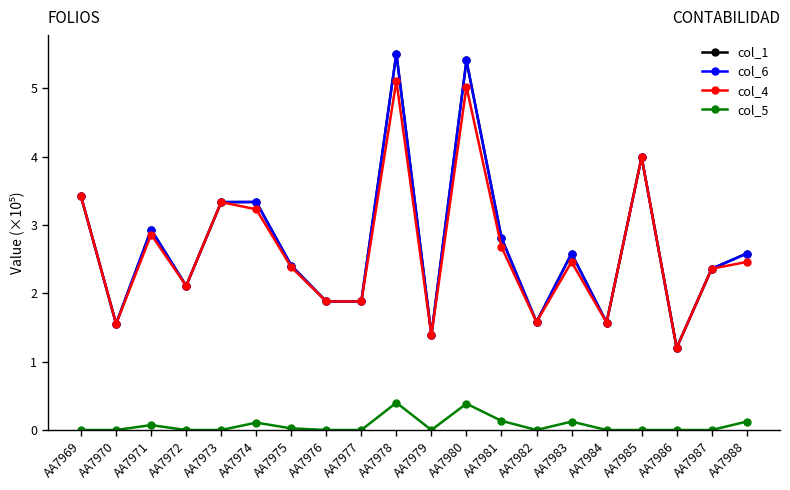

What value does the col_1 series have at AA7973?

3.3